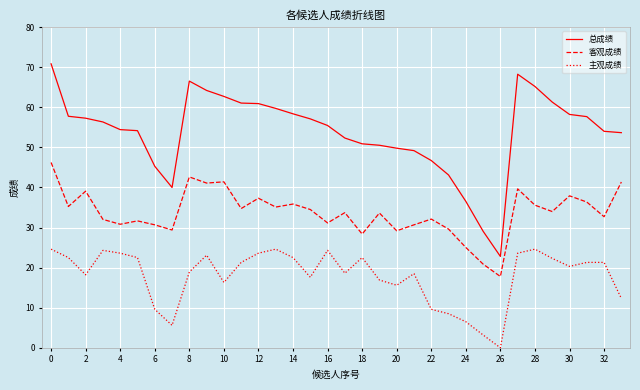

Rank the series by their maximum value, from lowest to highest.

主观成绩, 客观成绩, 总成绩